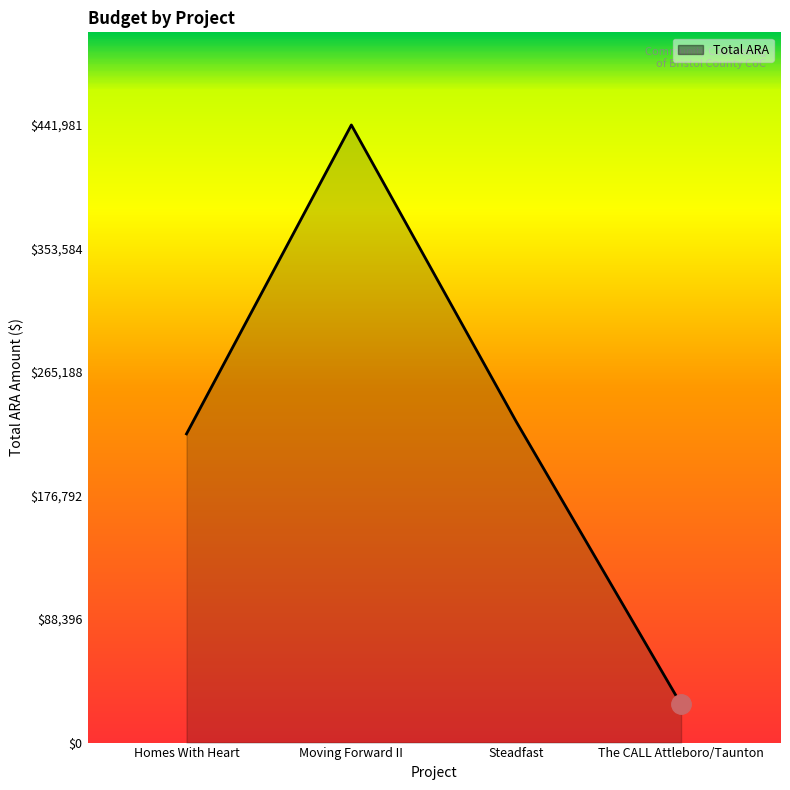

Reading left to right, list all the values displayed in this chart.

Homes With Heart=220918	Moving Forward II=441981	Steadfast=229707	The CALL Attleboro/Taunton=27357